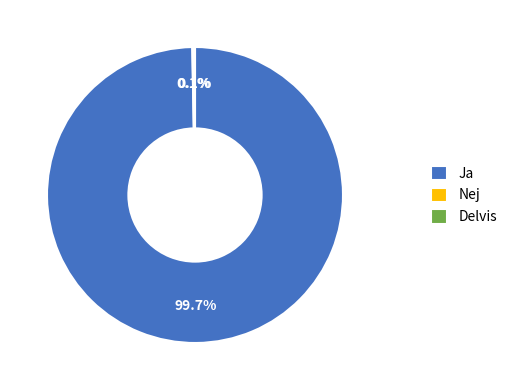

Is Ja the majority of the pie?

Yes